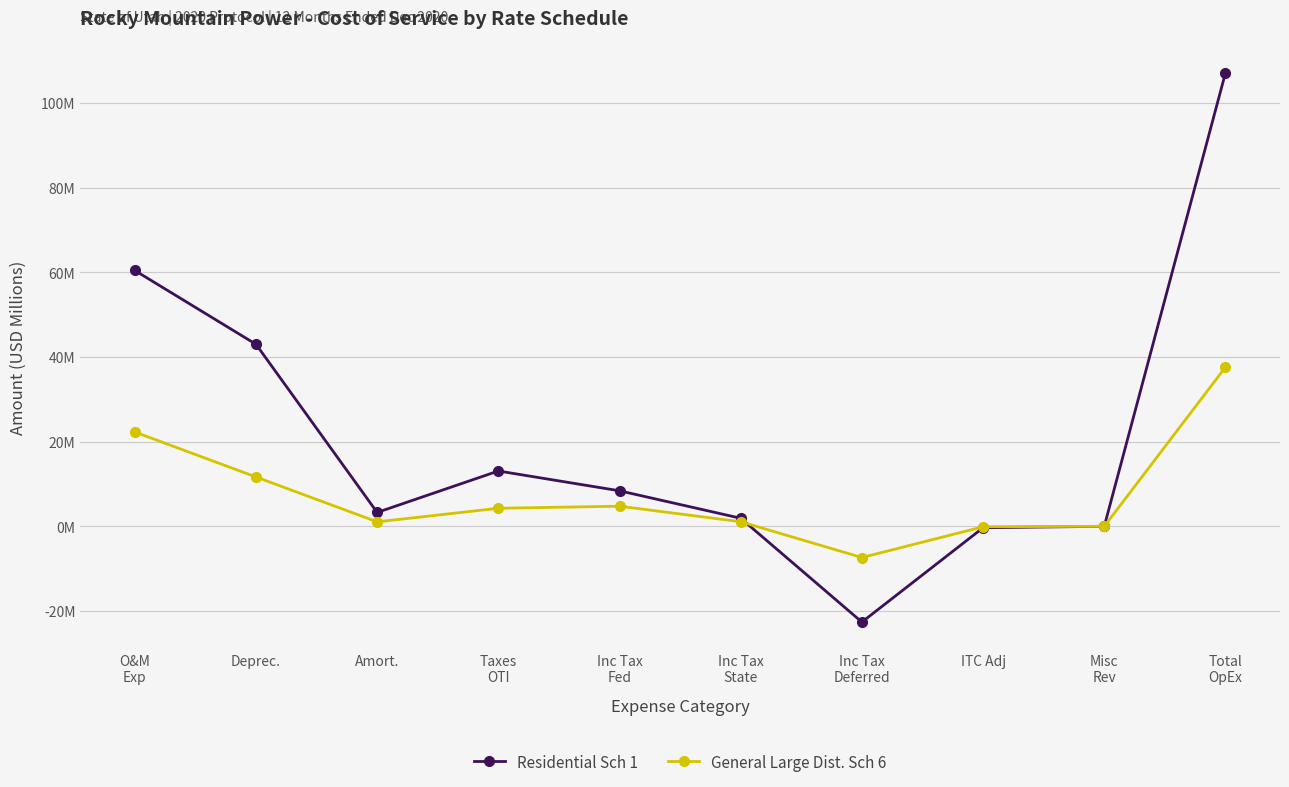

Rank the series by their average value, from lowest to highest.

General Large Dist. Sch 6, Residential Sch 1